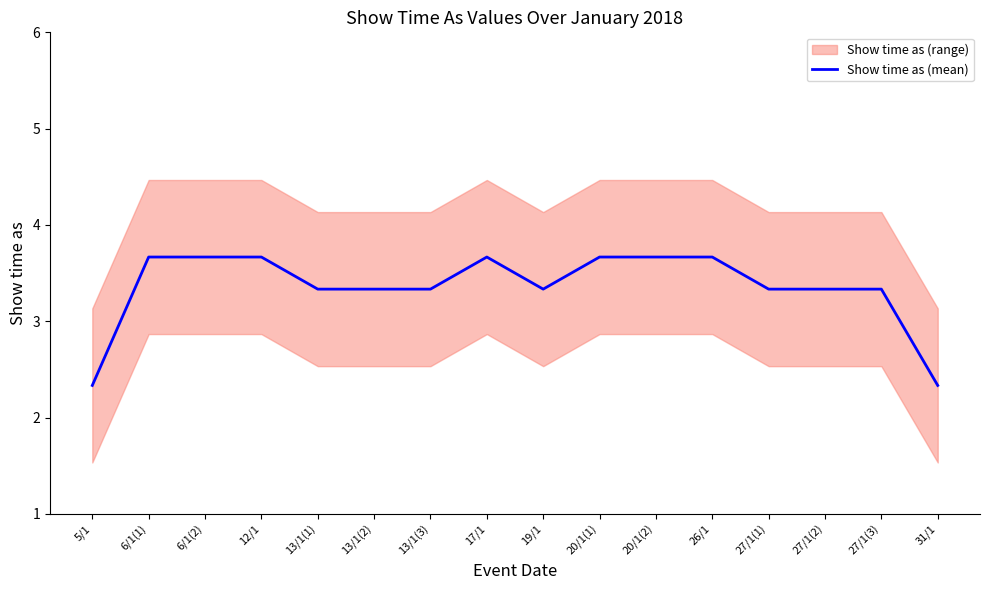

At which label is the value closest to 3?

13/1(1)